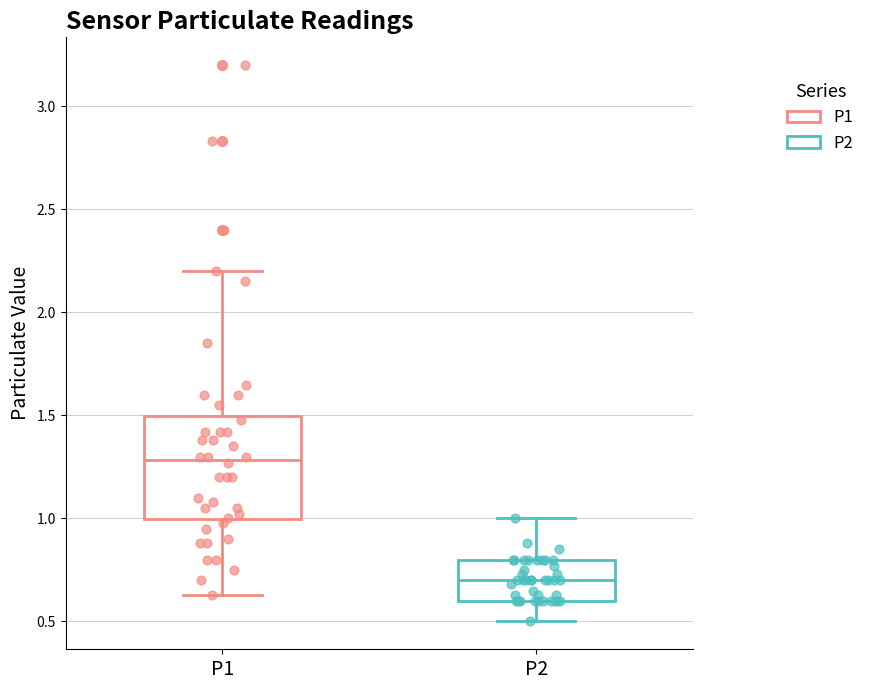

Which box is the tallest, from its lower edge to its upper edge?

P1